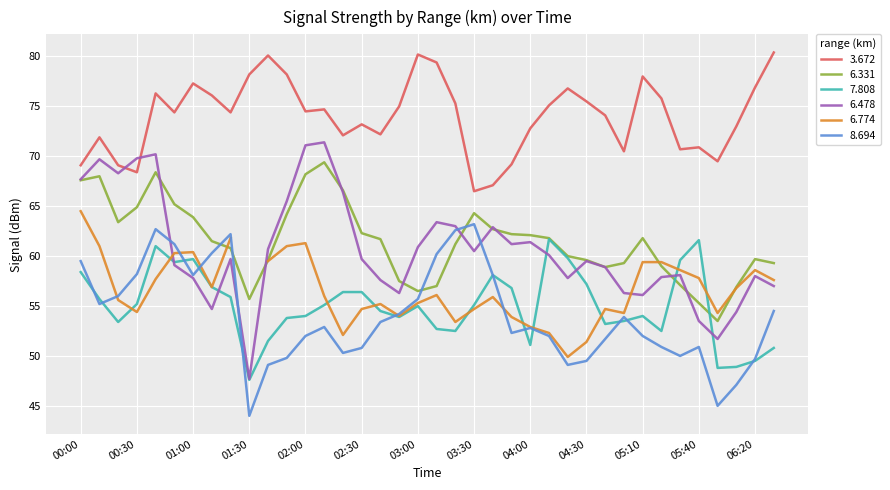

The value of 6.478 at 2017/02/28 06:30 is 57.0. True or false?

True